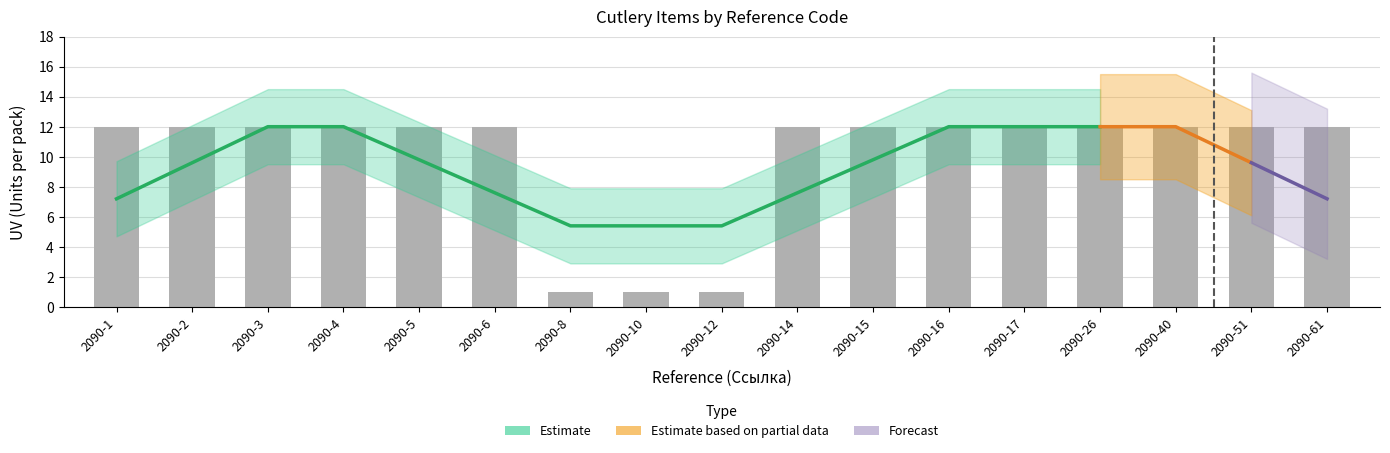

What is the sum of all values?

171